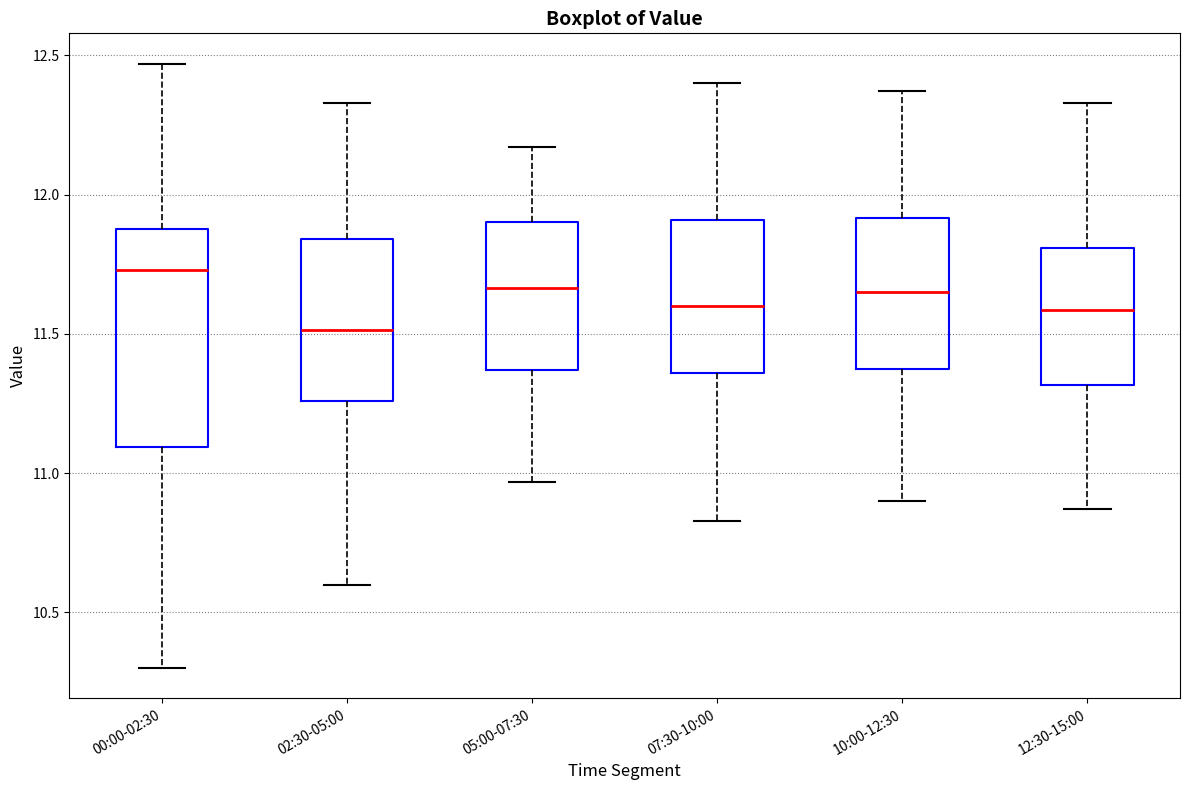

Reading left to right, transcribe this box plot: for each box, give where its median line is, the range the box spans, and where its two whiskers end, as read against the y-axis. The values are not printed on the chart, so give them approximately, as read against the axis.

00:00-02:30: median 11.75, box 11.10 to 11.90, whiskers 10.30 to 12.45
02:30-05:00: median 11.50, box 11.25 to 11.85, whiskers 10.60 to 12.35
05:00-07:30: median 11.65, box 11.35 to 11.90, whiskers 10.95 to 12.15
07:30-10:00: median 11.60, box 11.35 to 11.90, whiskers 10.85 to 12.40
10:00-12:30: median 11.65, box 11.40 to 11.90, whiskers 10.90 to 12.35
12:30-15:00: median 11.60, box 11.30 to 11.80, whiskers 10.85 to 12.35